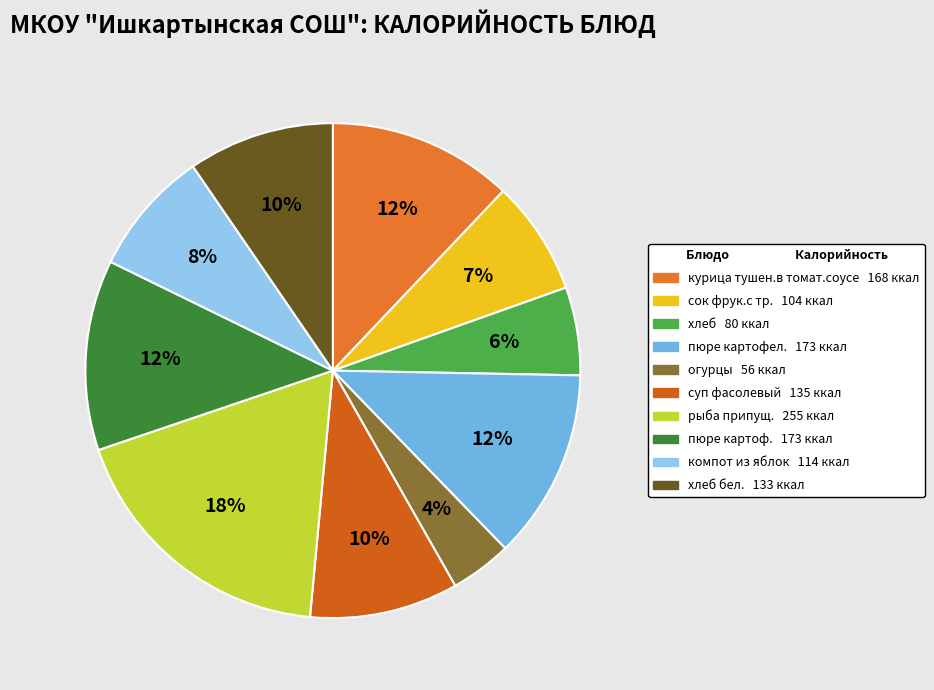

How many slices are in this pie chart?

10